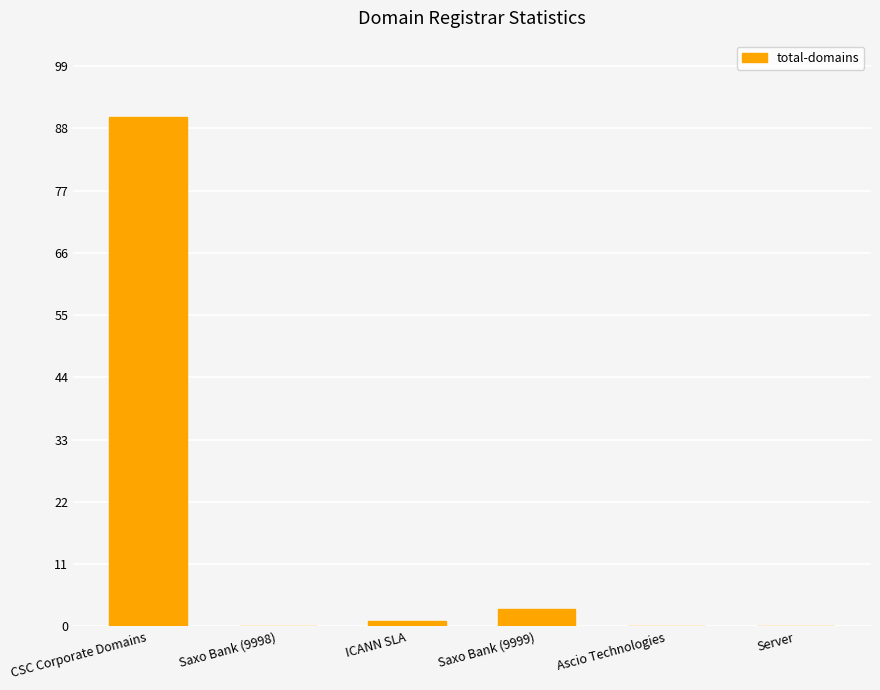

Are the bars horizontal?

No